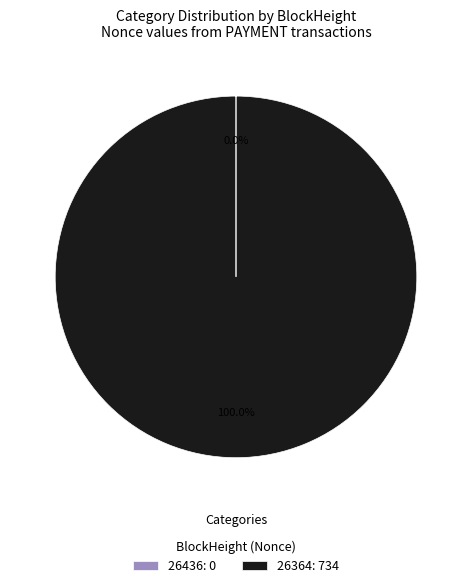

Is there any slice that represents more than half of the pie?

Yes